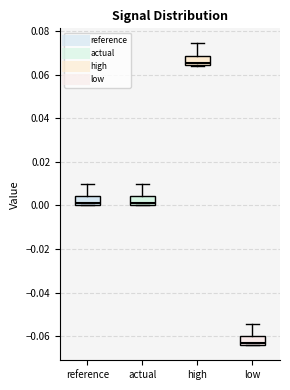

Which box's median line is the lowest?

low